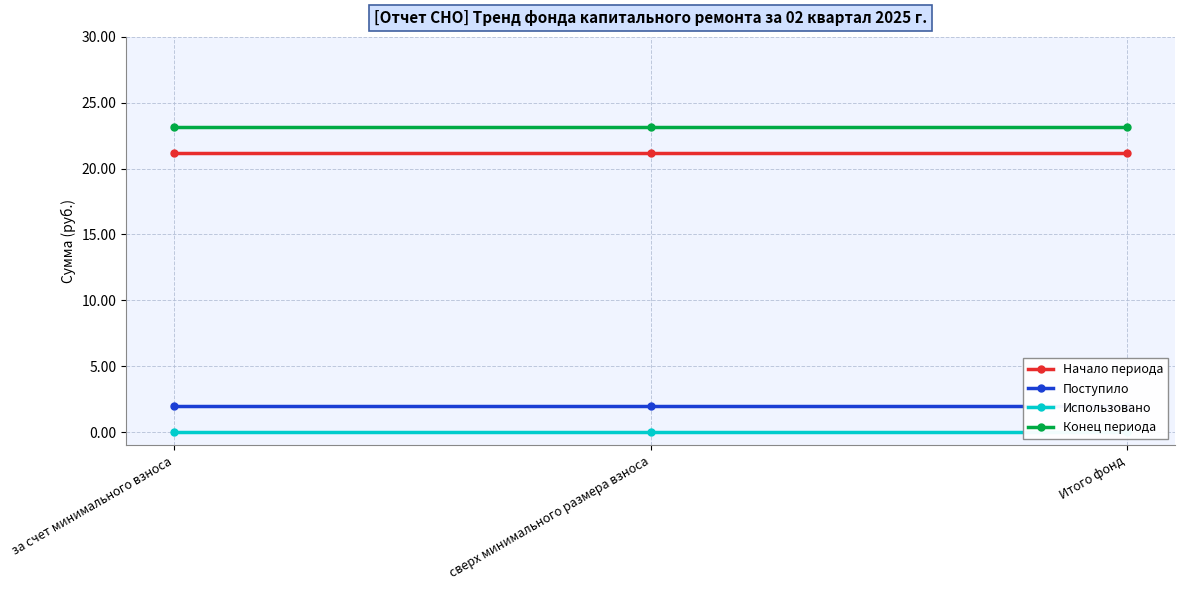

At which category does the chart reach its peak across all series?

за счет минимального взноса